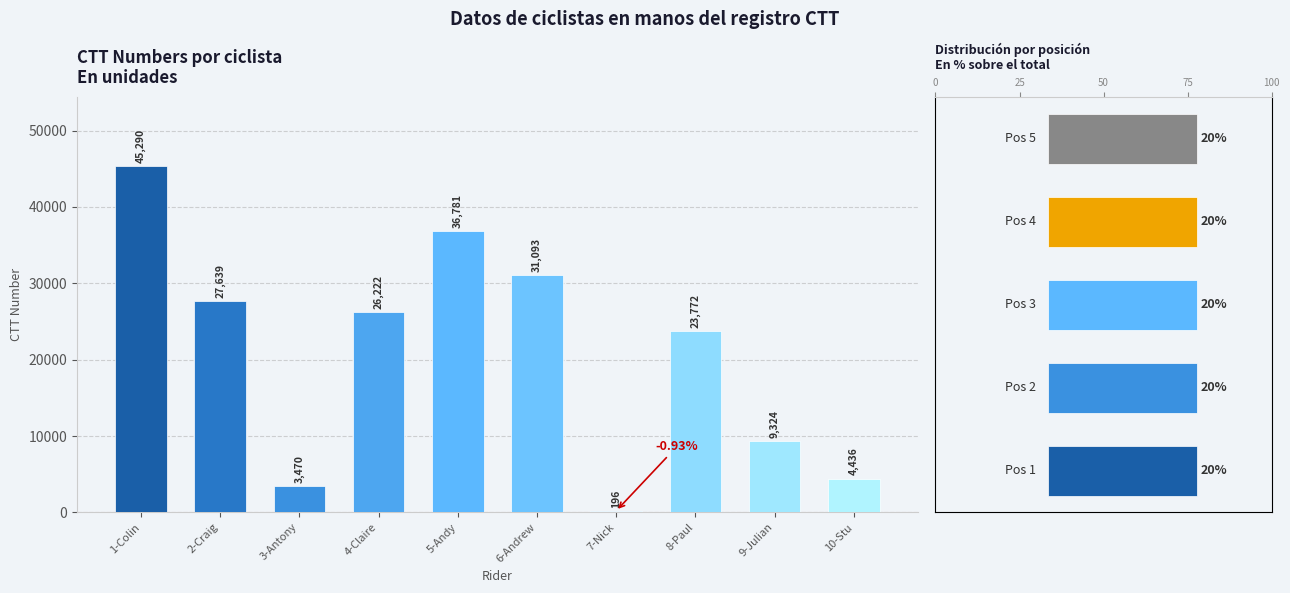

What is the change in value from 1-Colin to 8-Paul?

-21518